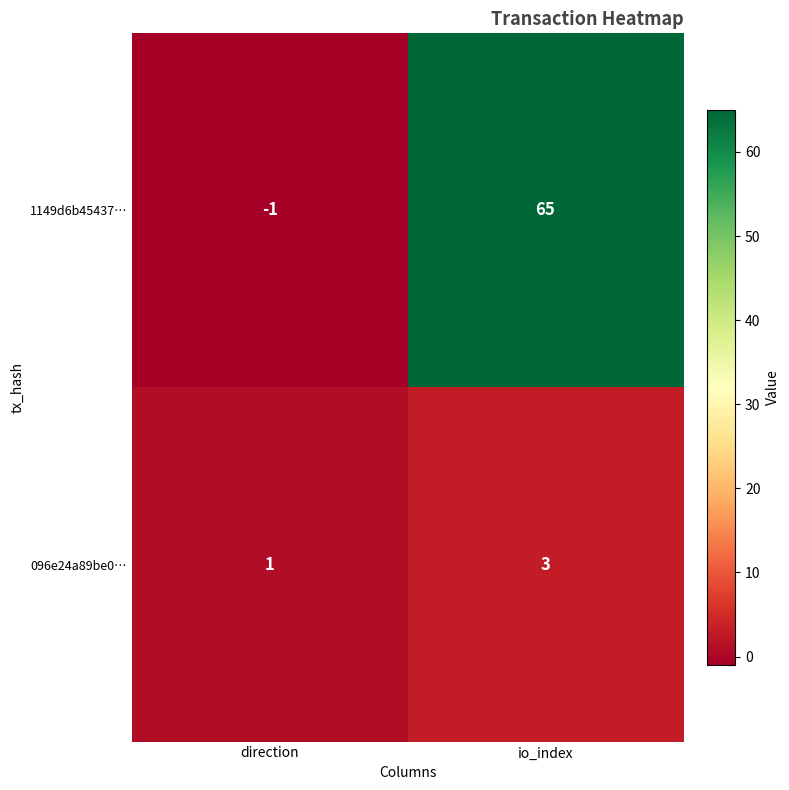

Which series has the largest total across all categories?

1149d6b45437…